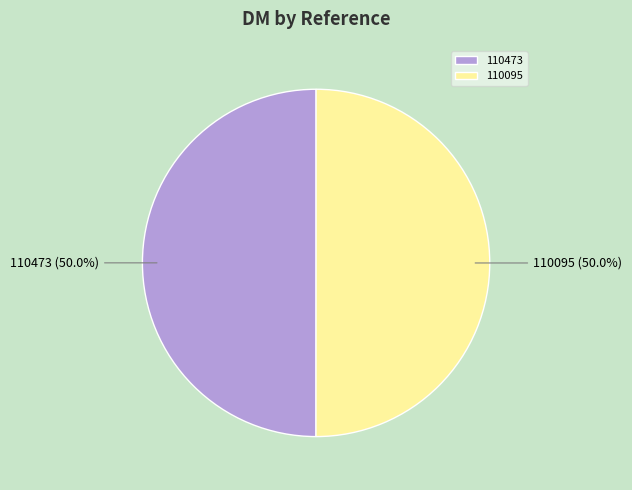

How many slices are in this pie chart?

2